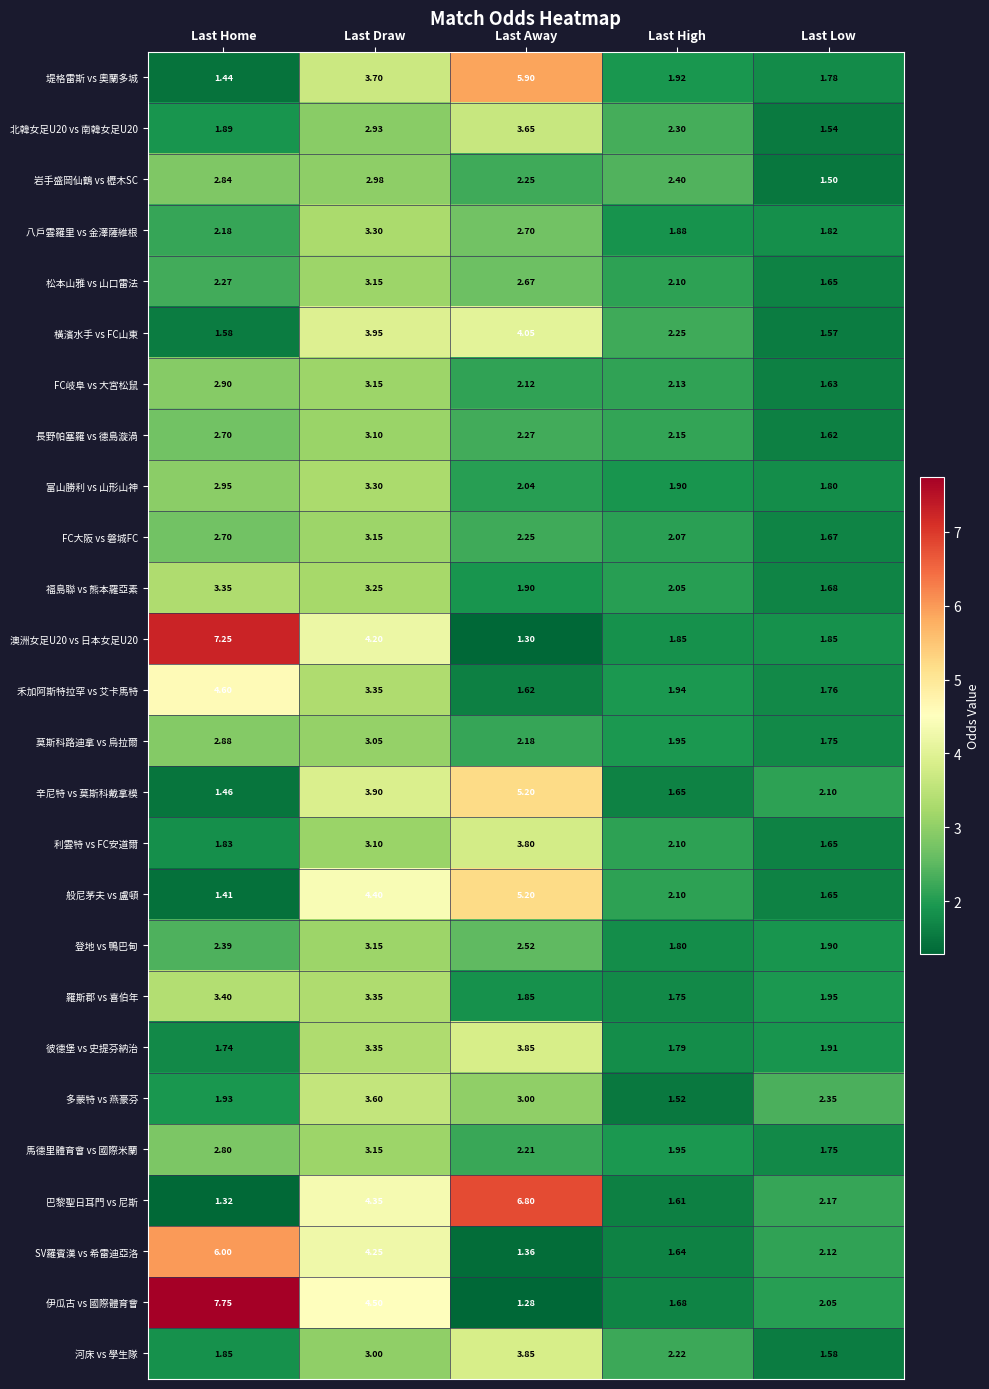

List the labels in order of 羅斯郡 vs 喜伯年 value, smallest first.

Last High, Last Away, Last Low, Last Draw, Last Home